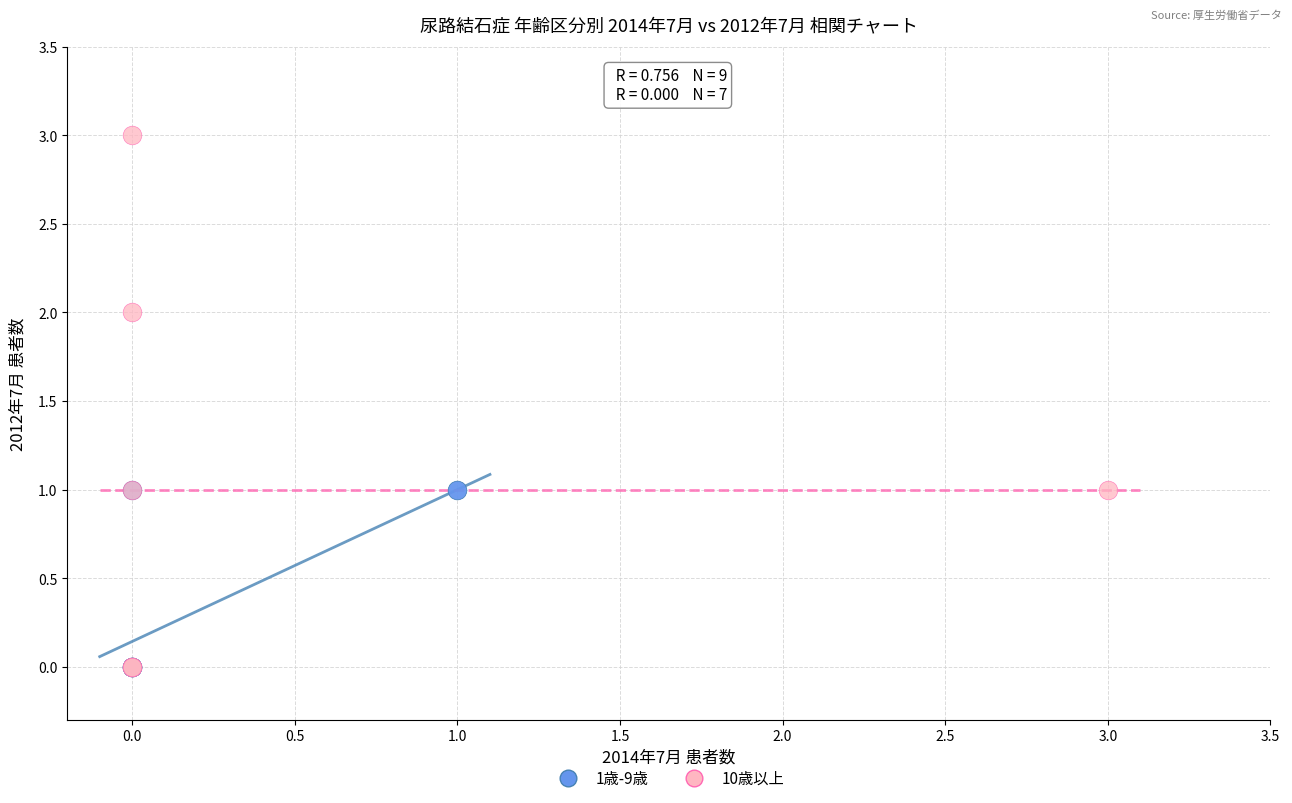

Which series reaches the maximum Y coordinate?

10歳以上